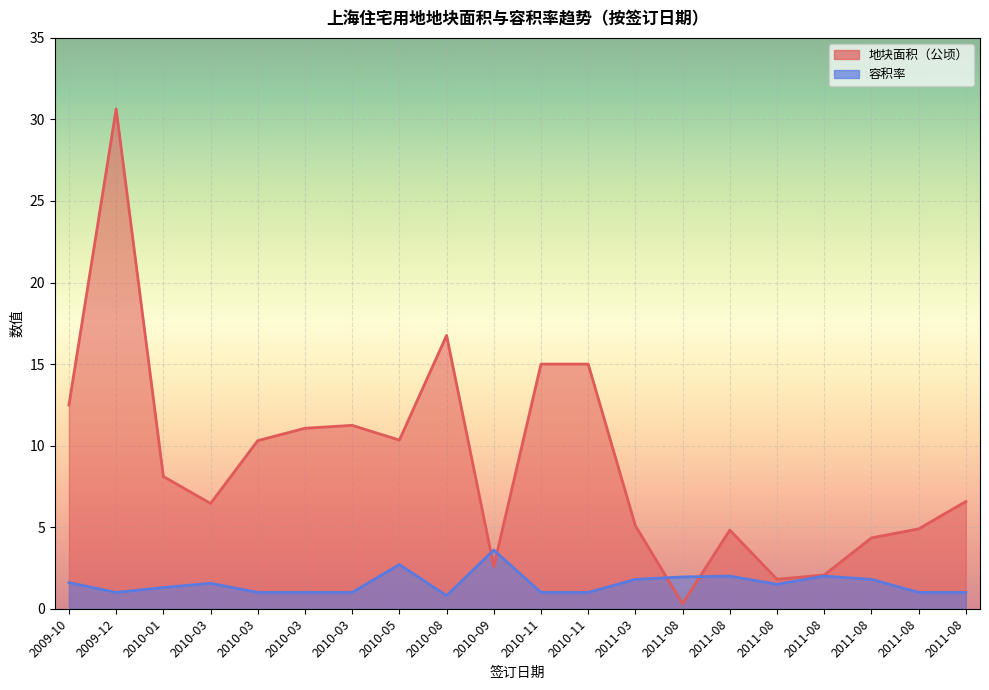

At which category does the chart reach its peak across all series?

2009-12